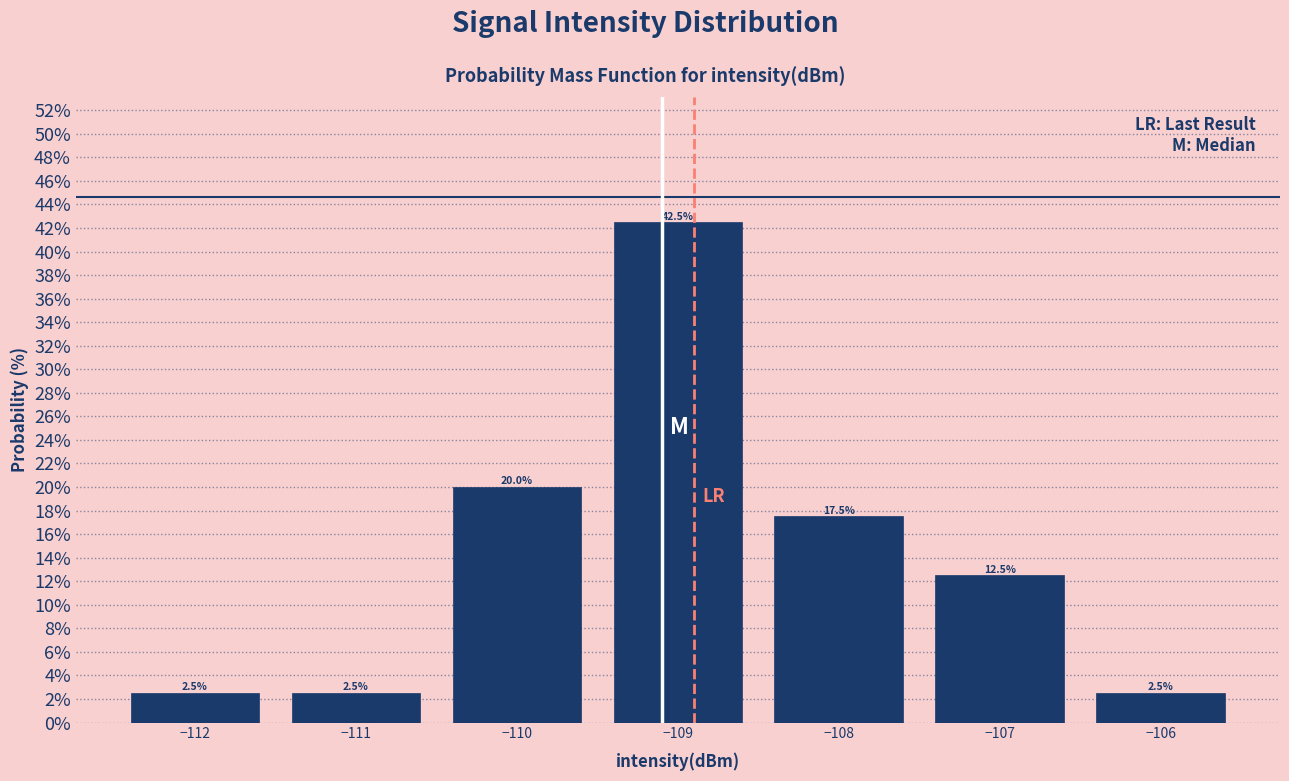

Reading left to right, transcribe this chart: for each bar, give the range it covers on the x-axis and its height.

-112.5 to -111.5: 2.5
-111.5 to -110.5: 2.5
-110.5 to -109.5: 20.0
-109.5 to -108.5: 42.5
-108.5 to -107.5: 17.5
-107.5 to -106.5: 12.5
-106.5 to -105.5: 2.5